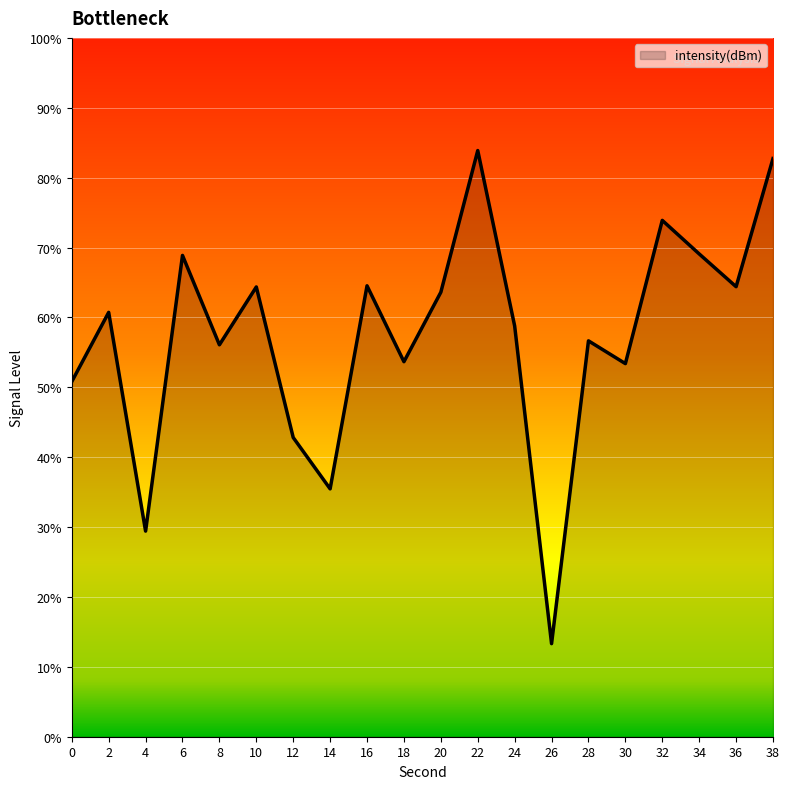

Rank the categories by value from highest to lowest.

22, 38, 32, 34, 6, 16, 36, 10, 20, 2, 24, 28, 8, 18, 30, 0, 12, 14, 4, 26